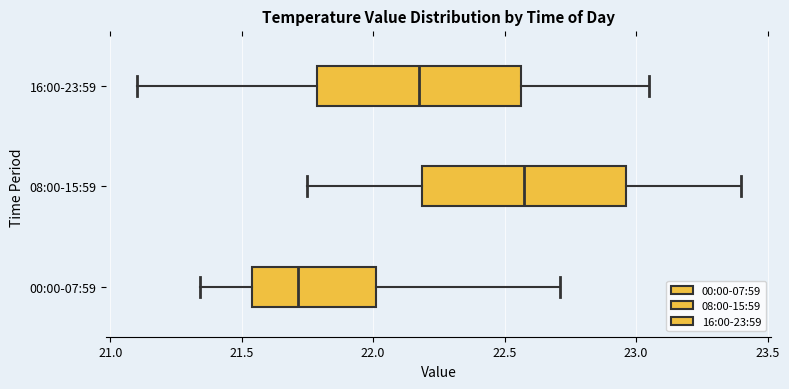

Reading bottom to top, read every box against the x-axis: the position of its median line, the range the box covers, and the ends of its whiskers. The values are not printed on the chart, so give them approximately, as read against the axis.

00:00-07:59: median 21.70, box 21.55 to 22.00, whiskers 21.35 to 22.70
08:00-15:59: median 22.60, box 22.20 to 22.95, whiskers 21.75 to 23.40
16:00-23:59: median 22.20, box 21.80 to 22.55, whiskers 21.10 to 23.05